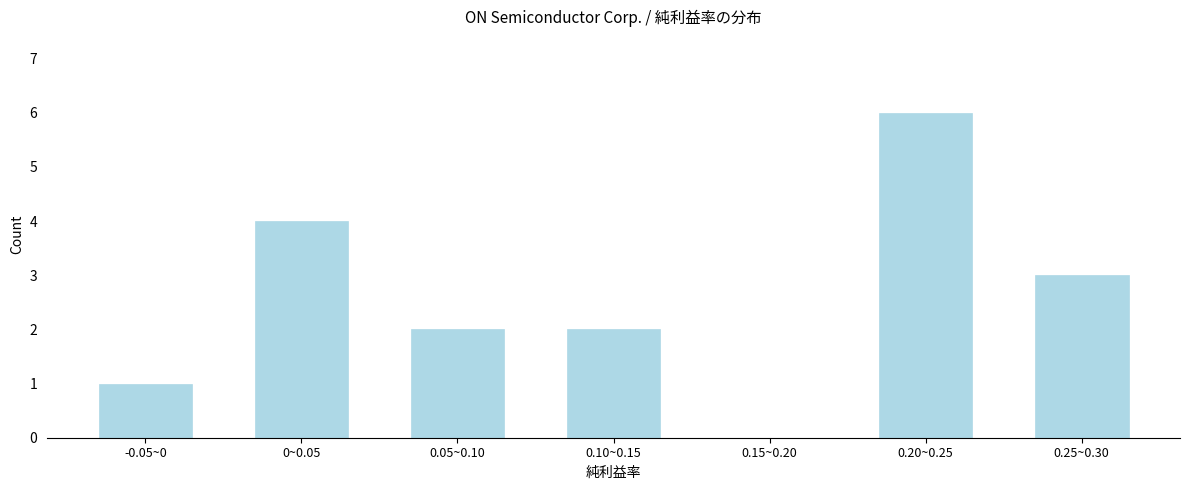

Reading left to right, what are all the values shown in this chart?

-0.05~0=1	0~0.05=4	0.05~0.10=2	0.10~0.15=2	0.15~0.20=0	0.20~0.25=6	0.25~0.30=3